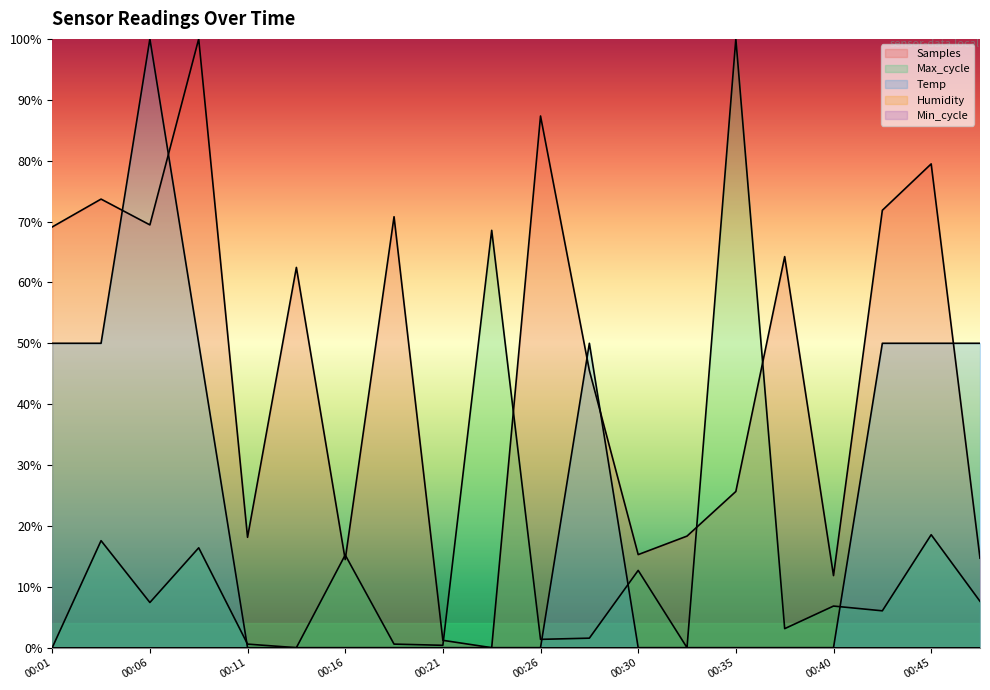

What is the difference between the highest and lowest values at 00:09?

83.6